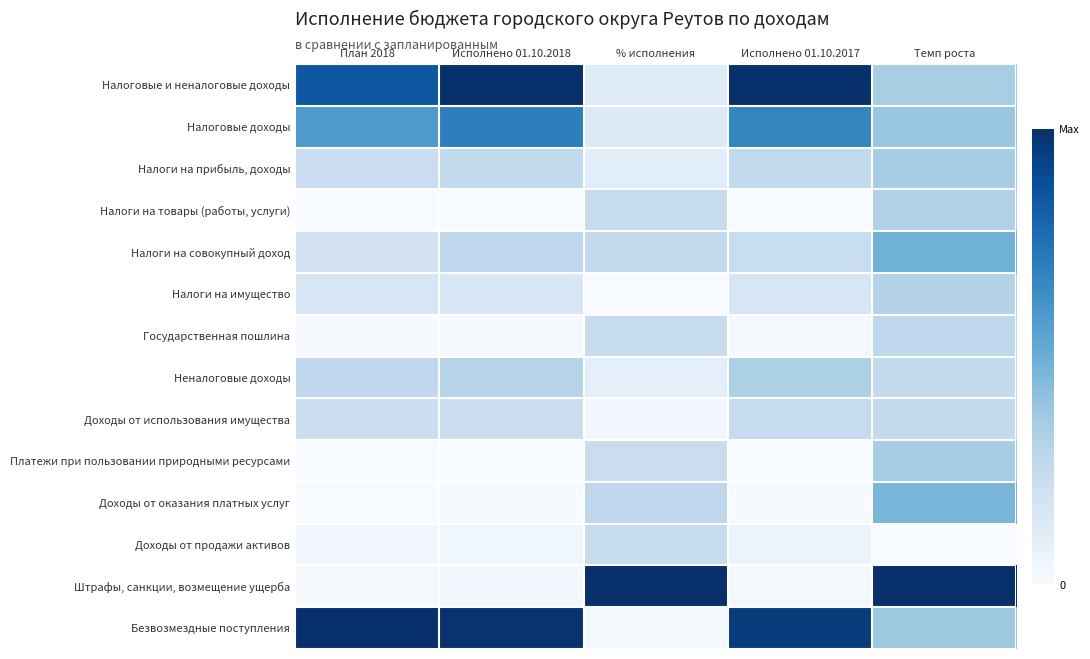

At how many categories does at least one series exceed 0?

5